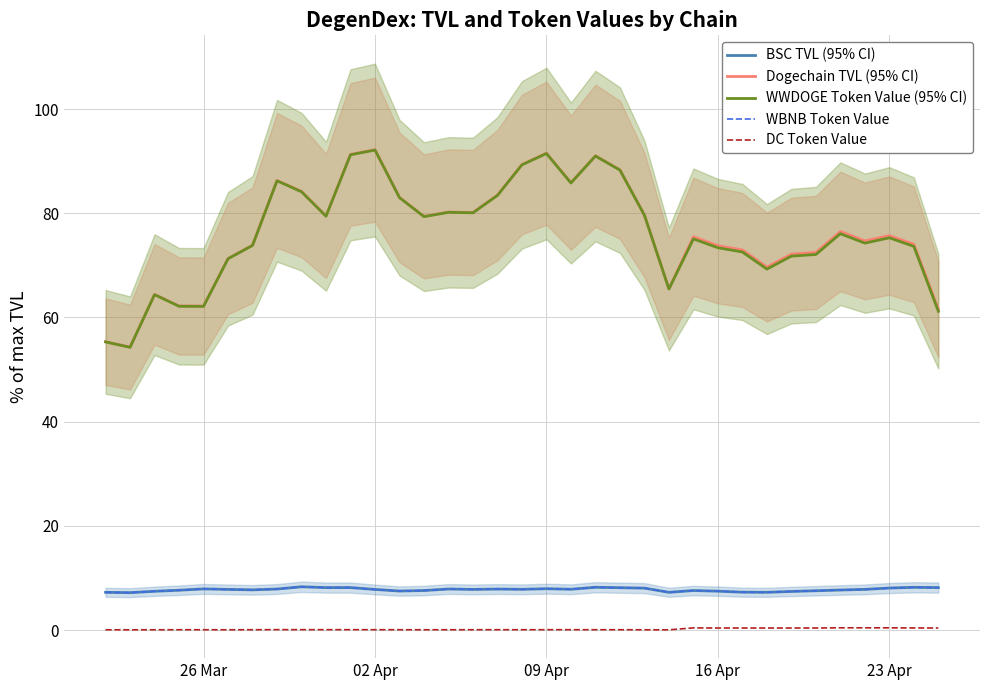

What is the difference between the maximum and minimum values in the WBNB Token Value series?

1.1